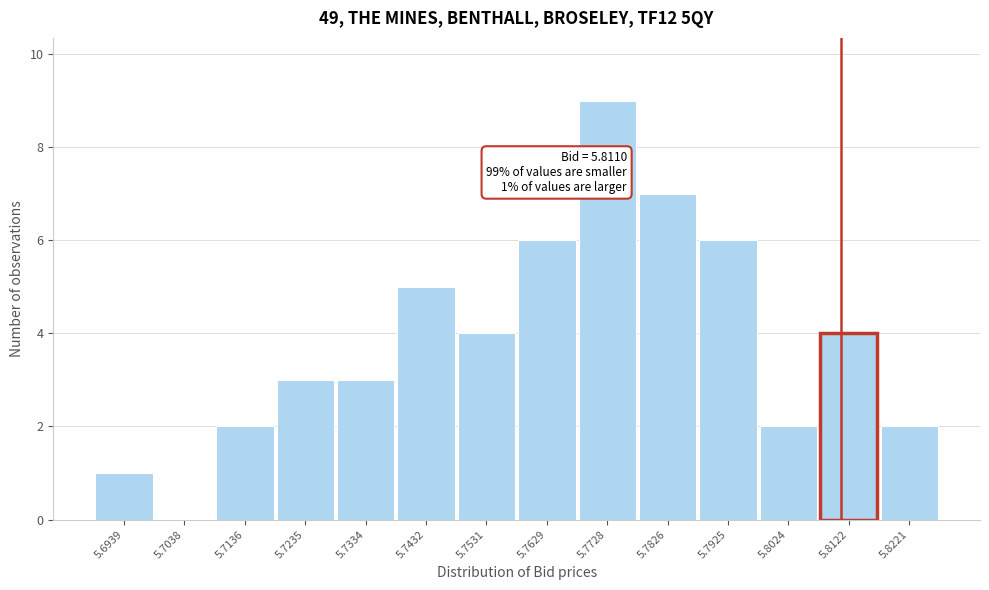

Over which range of the x-axis is the bar tallest?

5.768 to 5.778